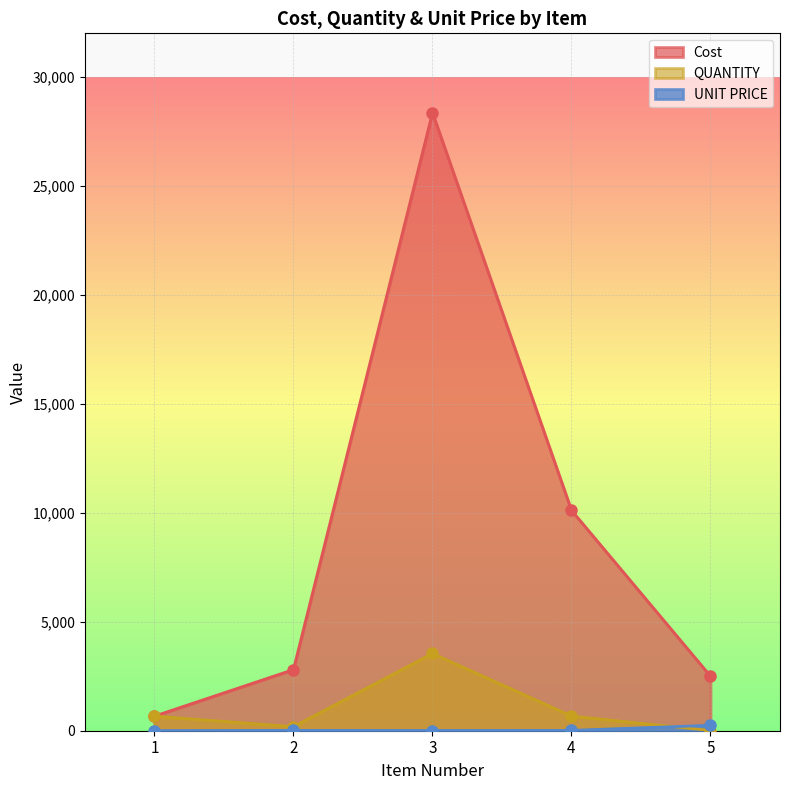

Is it true that Cost equals 10110 at 4?

True